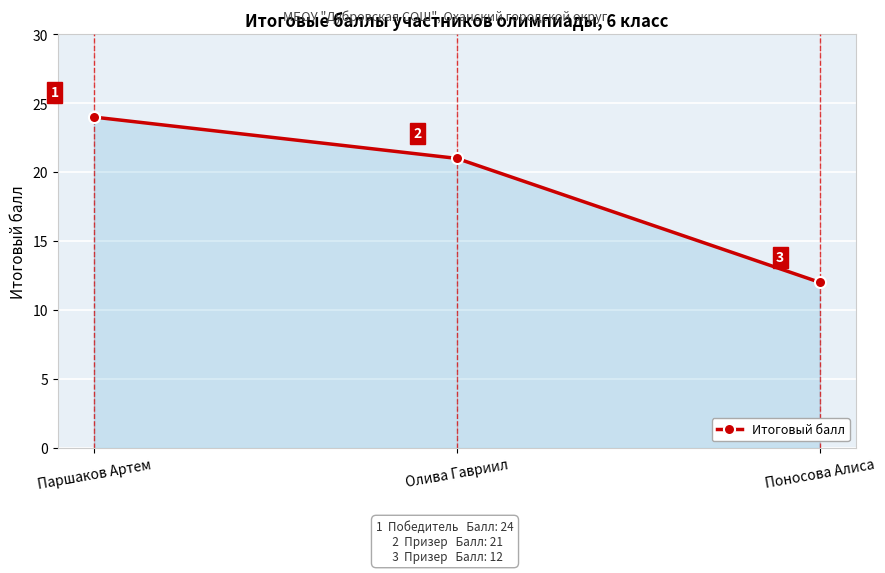

Which label corresponds to the largest value in the chart?

Паршаков Артем